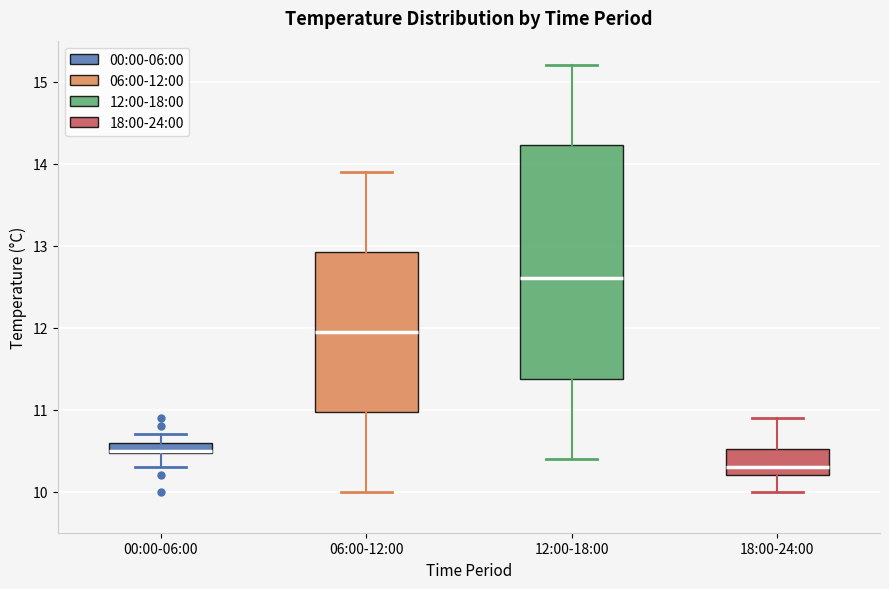

Which box's median line is the lowest?

18:00-24:00